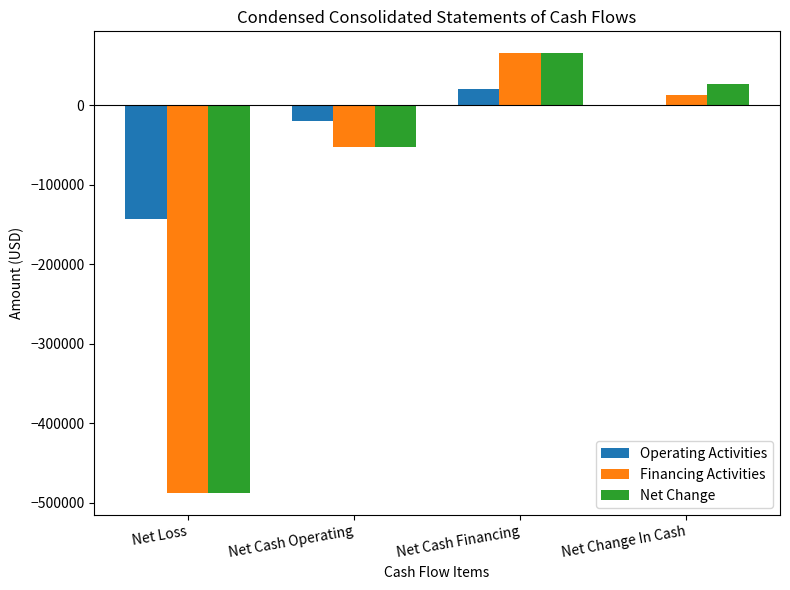

What is the sum of the Financing Activities values at Net Cash Financing and Net Cash Operating?

12102